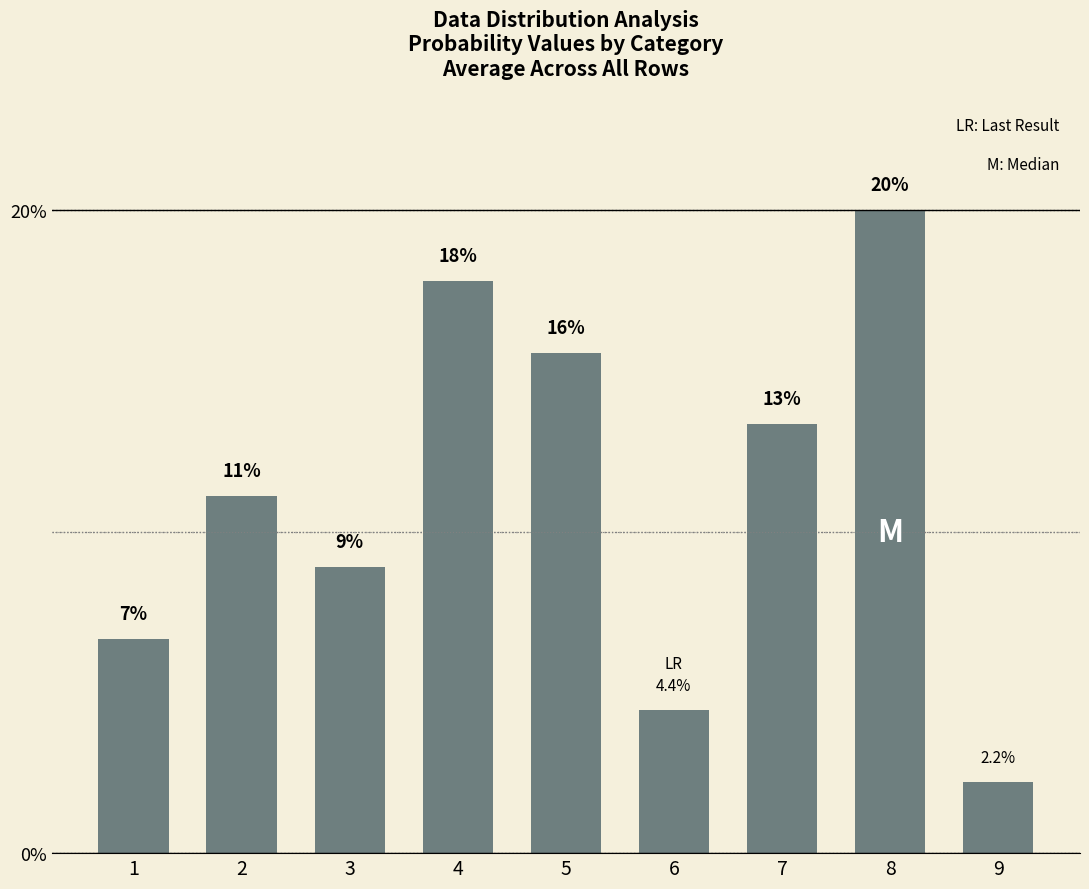

Is it true that the value at 8 is 13.3?

False